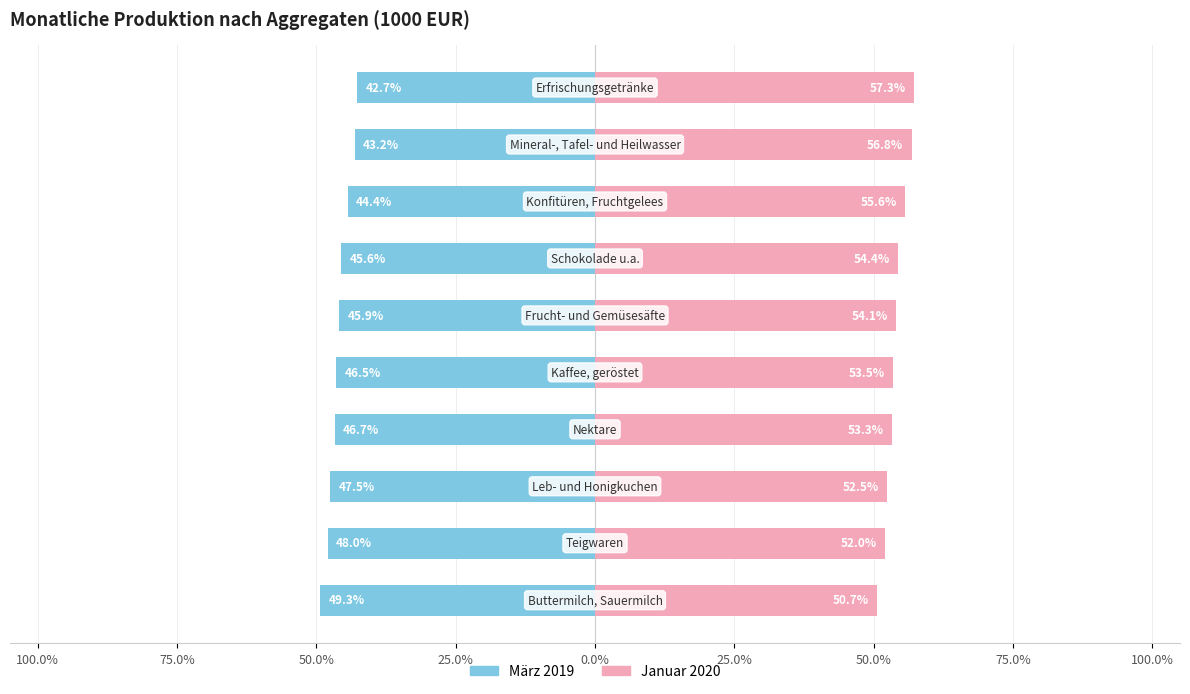

How many bars are there in each group?

2